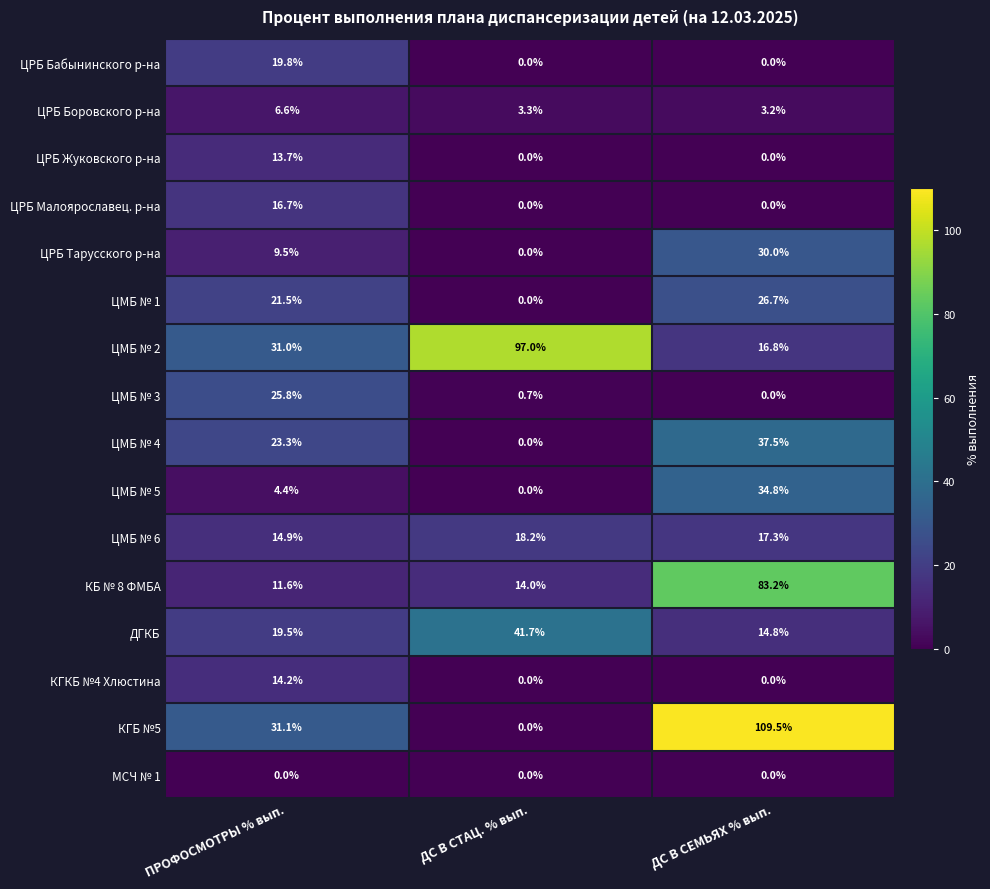

Which series has the largest total across all categories?

ЦМБ № 2